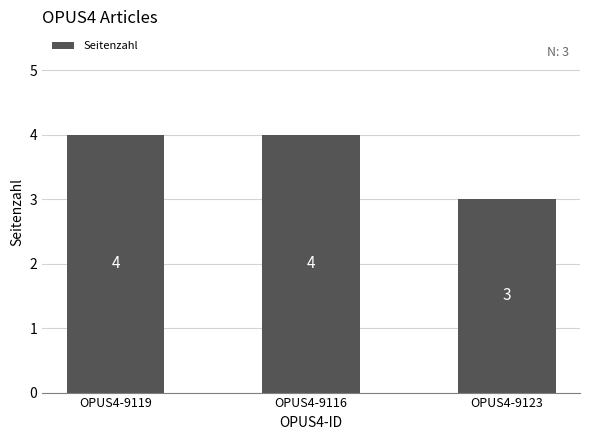

Between OPUS4-9119 and OPUS4-9123, which is larger?

OPUS4-9119